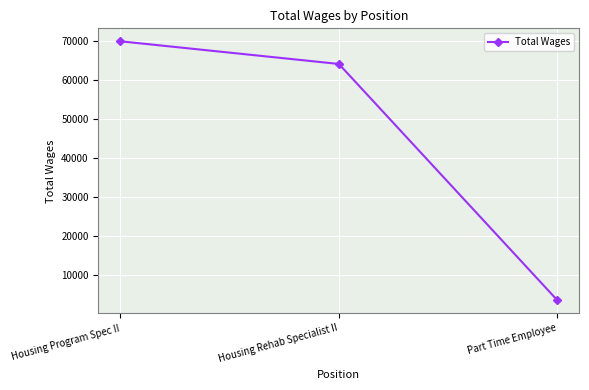

Read the value at Housing Program Spec II, to the nearest 50.

69950